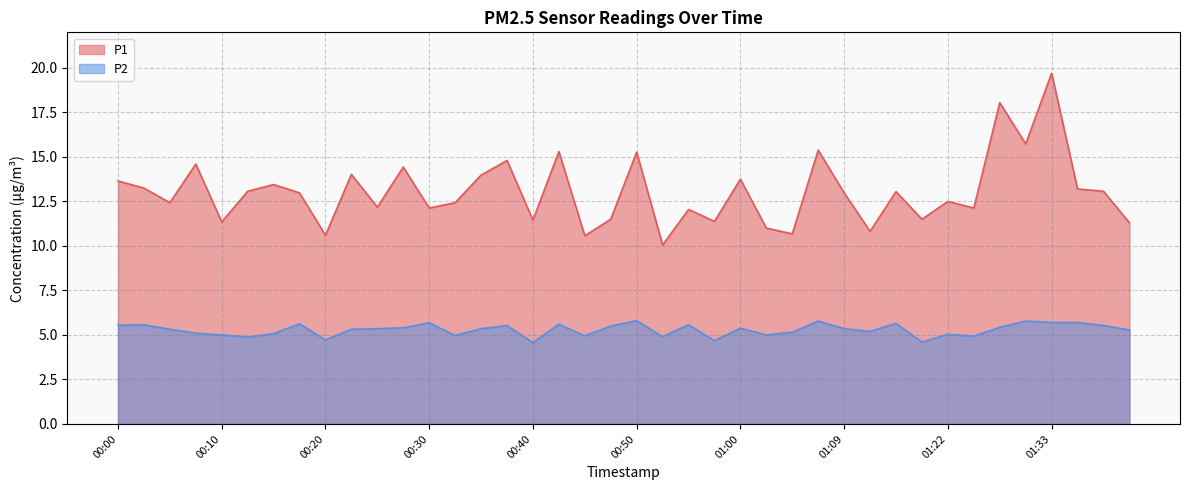

The P2 series shows 5.5 at 00:47. True or false?

True